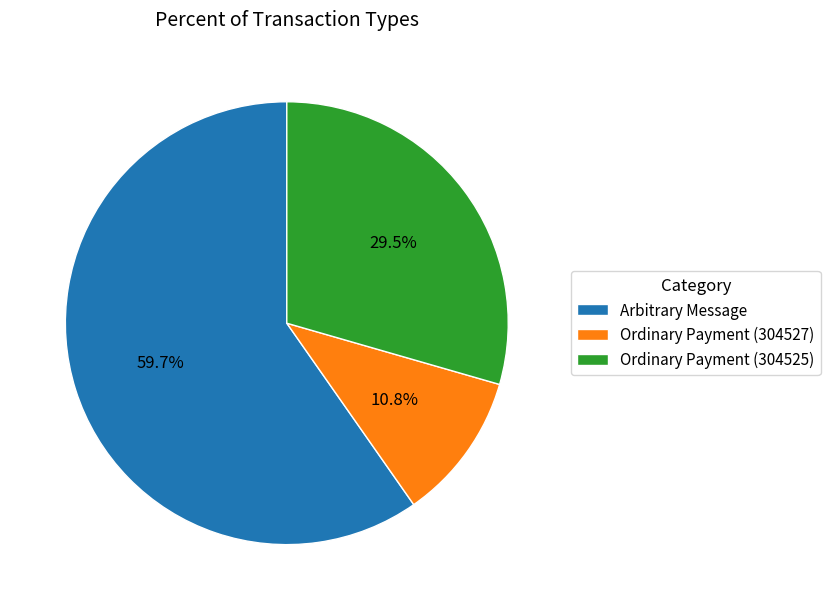

What percentage is the Arbitrary Message slice, to the nearest percent?

60%